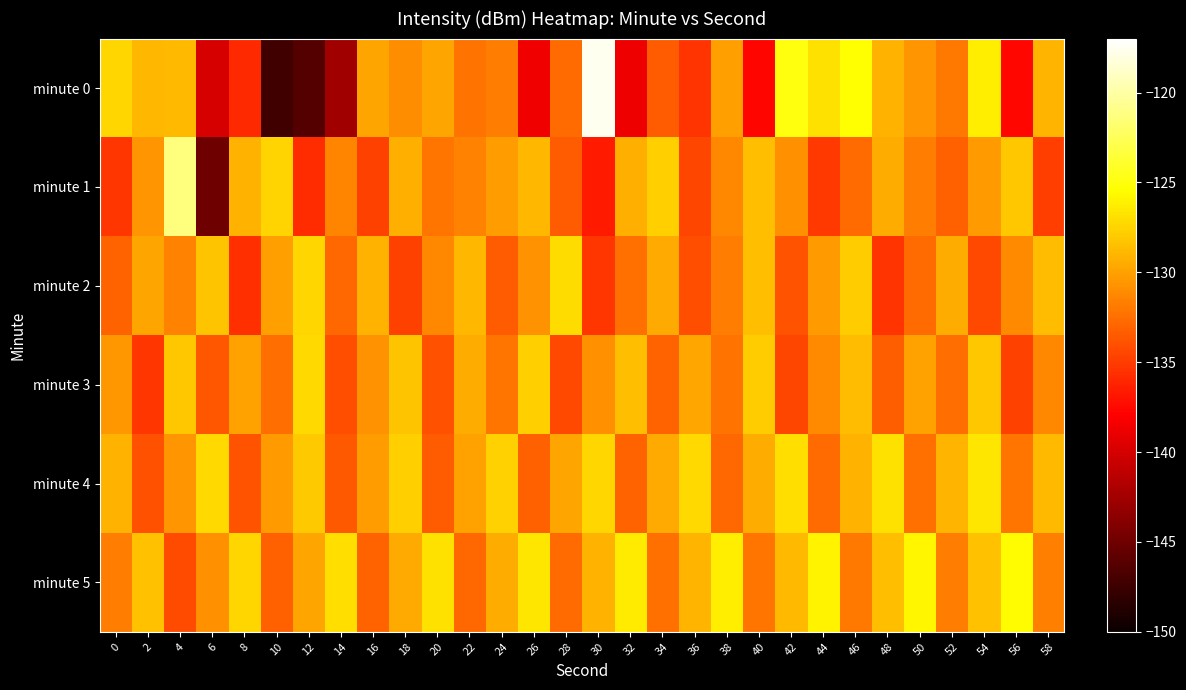

Which series has the largest total across all categories?

minute 5